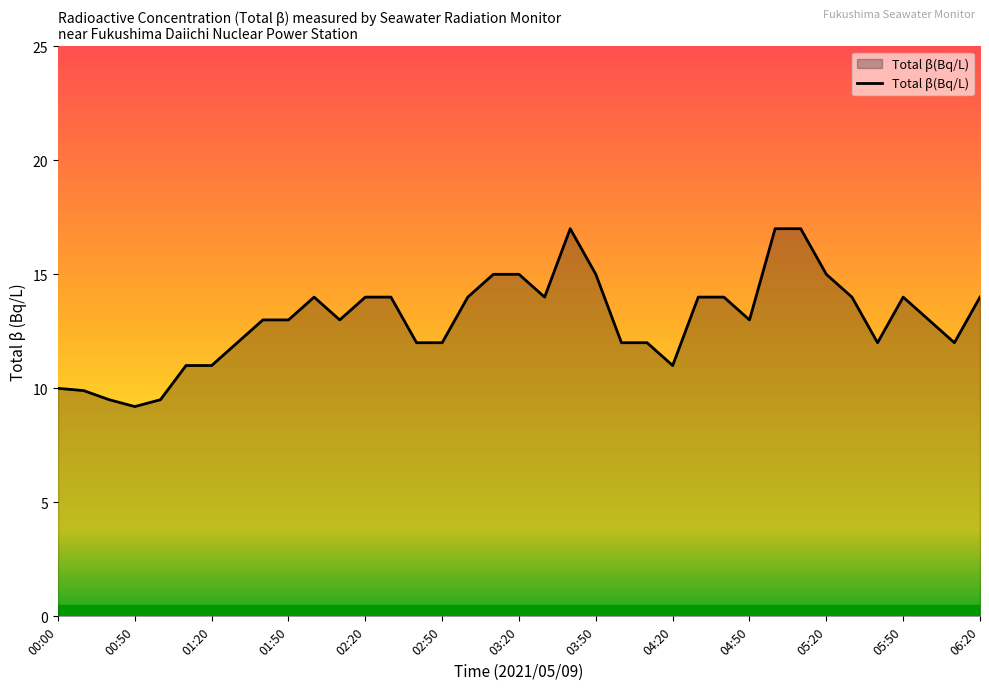

What is the difference between the maximum and minimum values?

7.8